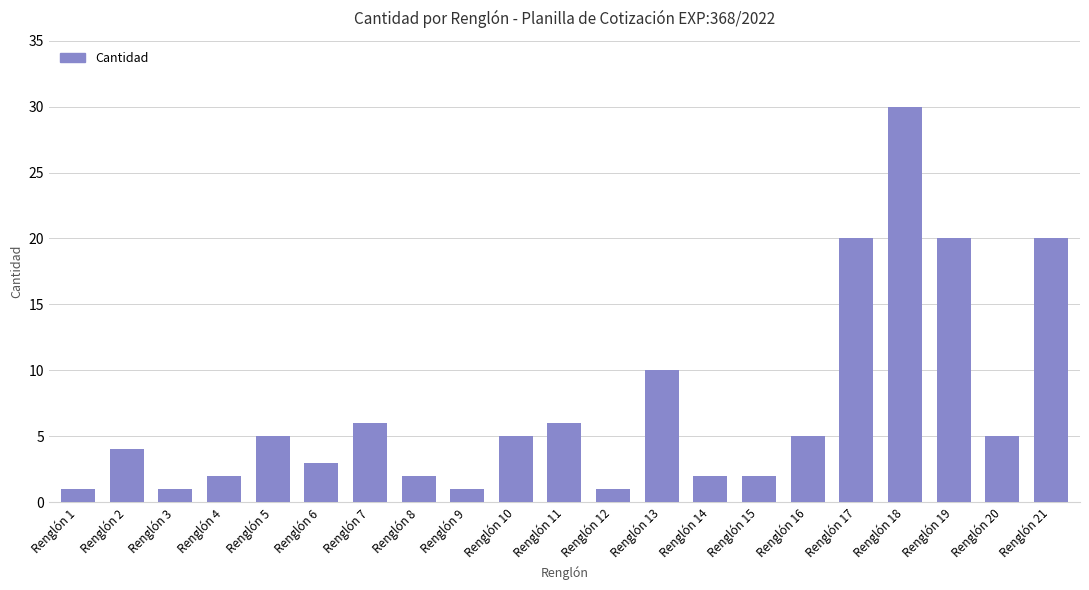

What is the change in value from Renglón 4 to Renglón 9?

-1